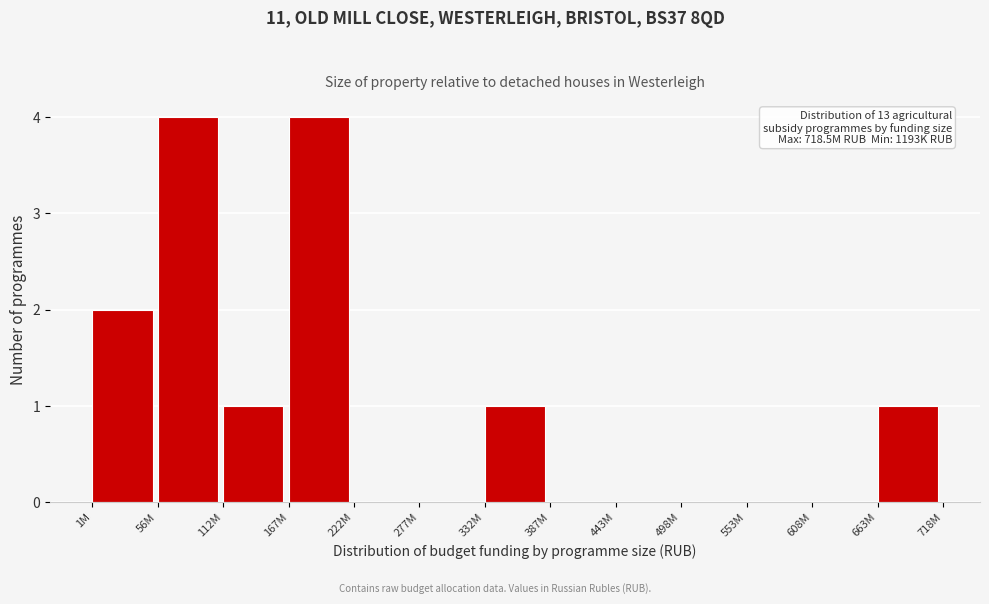

Reading left to right, extract all data points from this chart.

1M=2	56M=4	112M=1	167M=4	222M=0	277M=0	332M=1	387M=0	443M=0	498M=0	553M=0	608M=0	663M=1